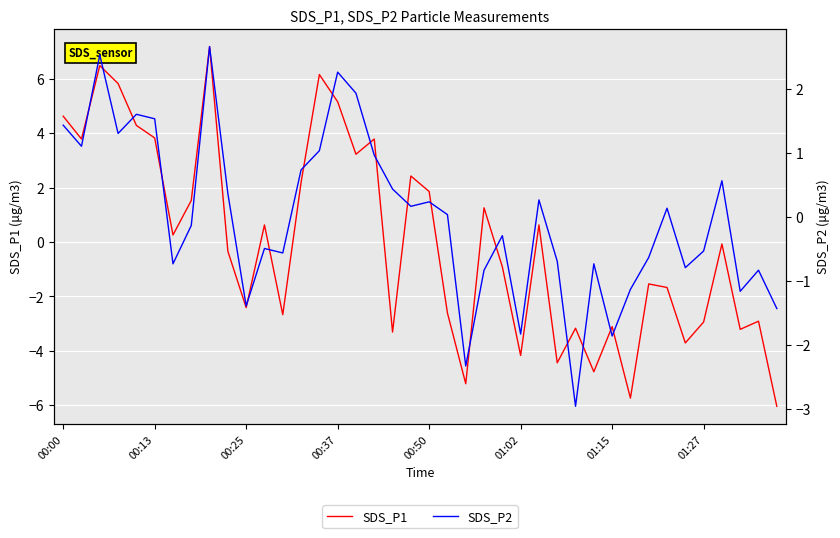

Which category has the highest value across all series?

8